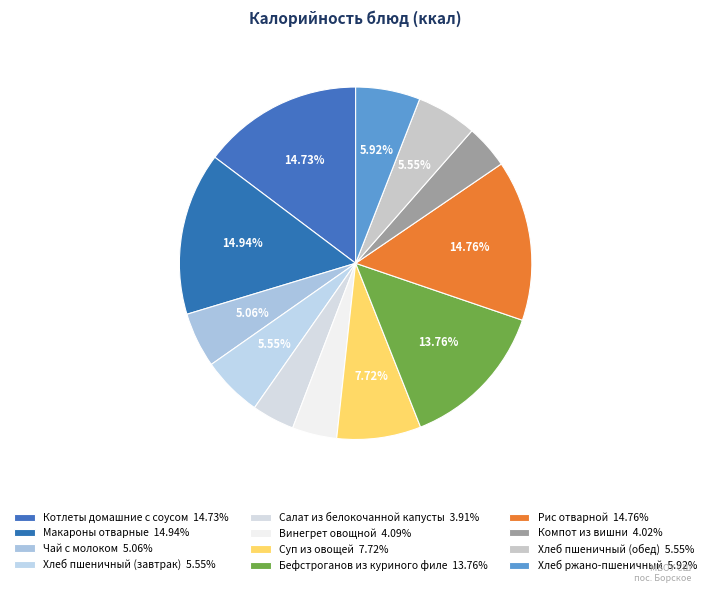

How many slices are in this pie chart?

12